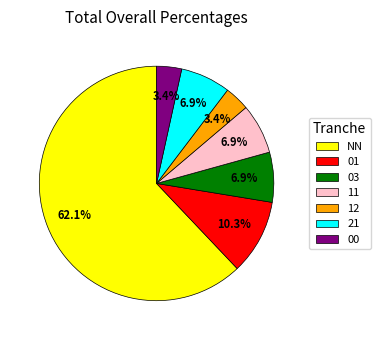

To the nearest percent, what is the average slice percentage?

14%